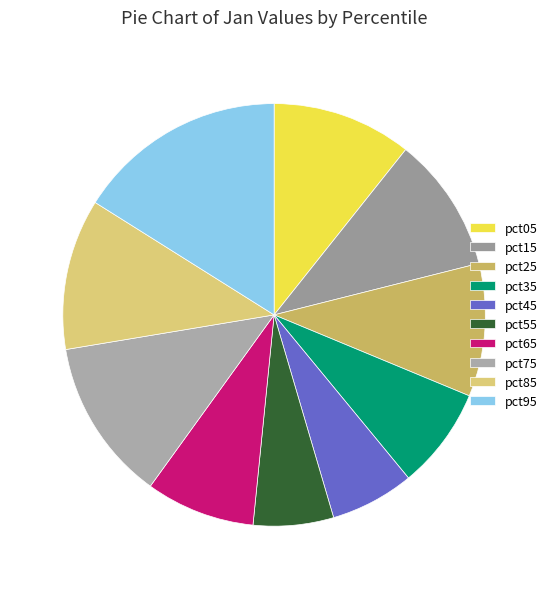

Which has a higher value, pct85 or pct95?

pct95